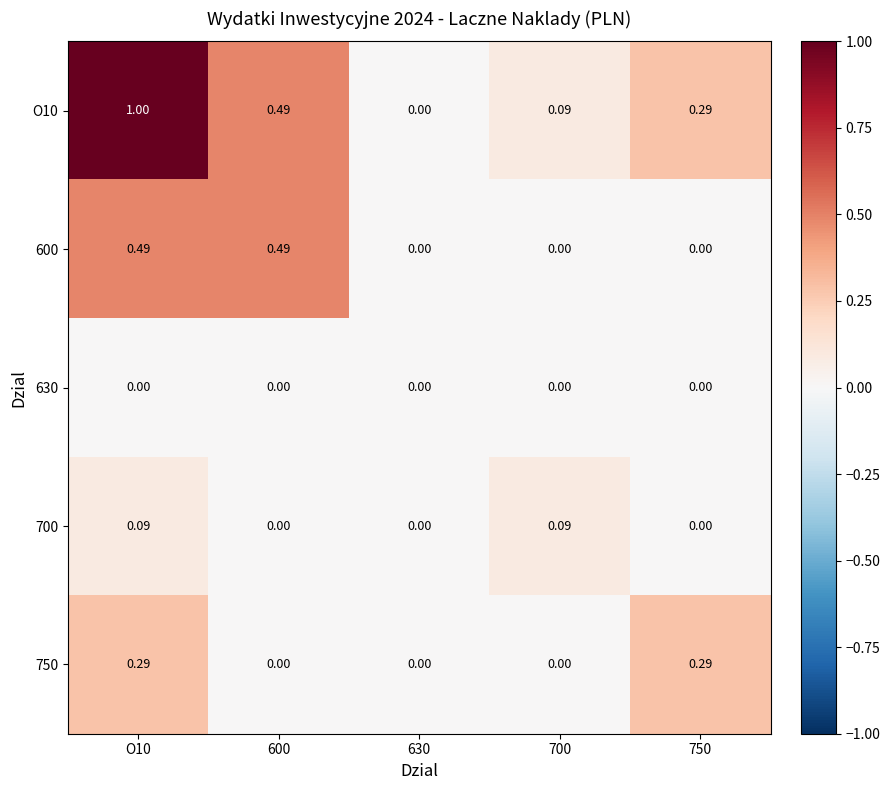

Reading left to right, what are all the values shown in this chart?

O10: O10=1.0	600=0.5	630=0.0	700=0.1	750=0.3
600: O10=0.5	600=0.5	630=0.0	700=0.0	750=0.0
630: O10=0.0	600=0.0	630=0.0	700=0.0	750=0.0
700: O10=0.1	600=0.0	630=0.0	700=0.1	750=0.0
750: O10=0.3	600=0.0	630=0.0	700=0.0	750=0.3